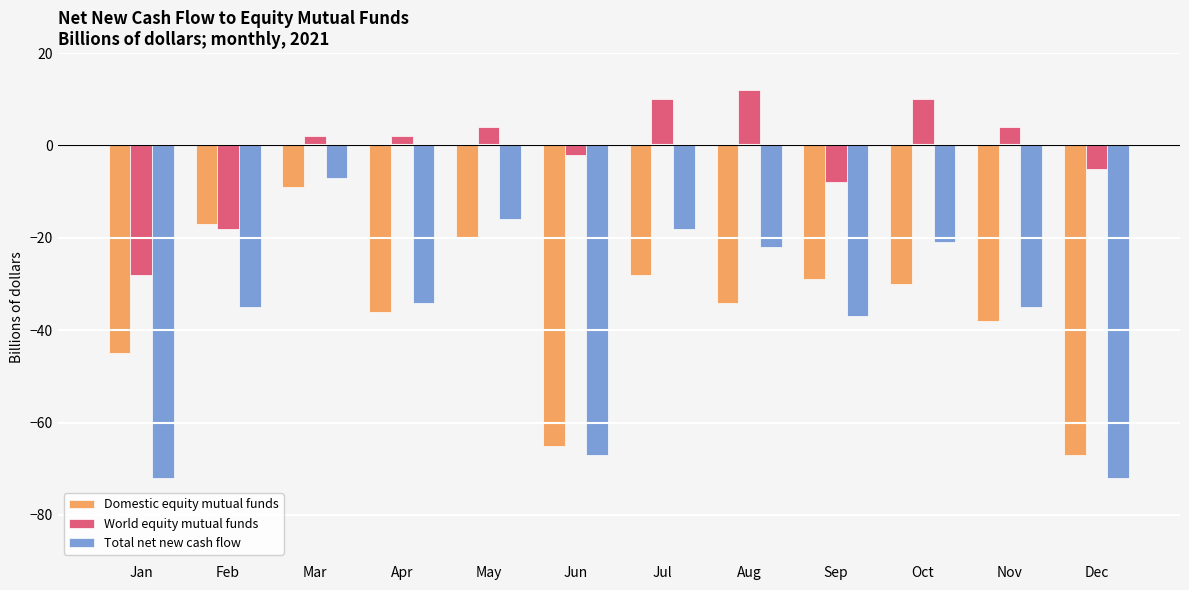

Where is Total net new cash flow nearest to the value -39?

Sep